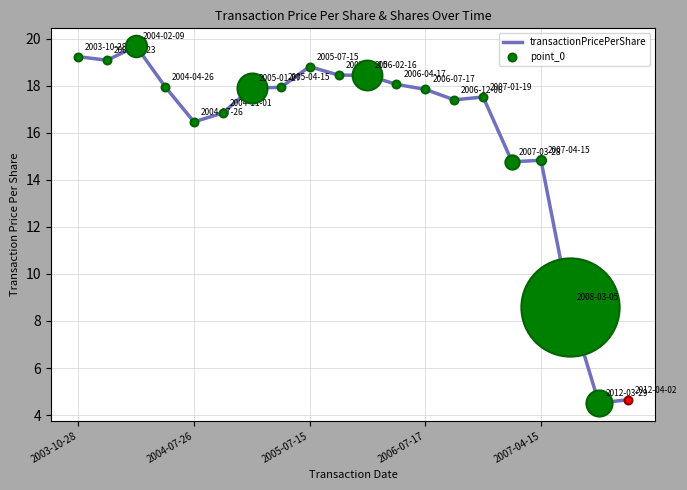

What is the greatest value displayed?

19.7